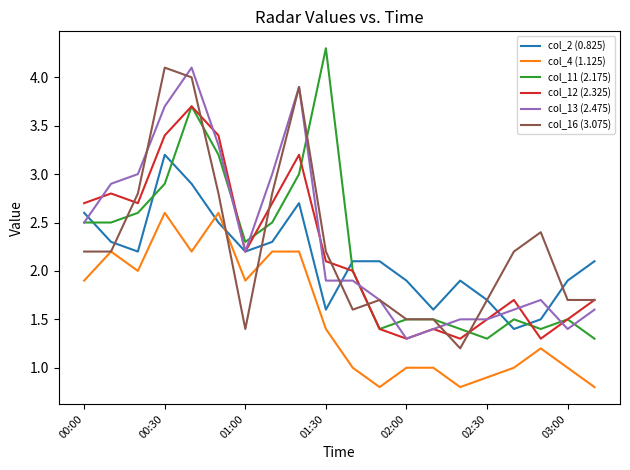

True or false: col_4 (1.125) and col_12 (2.325) intersect in this chart.

False